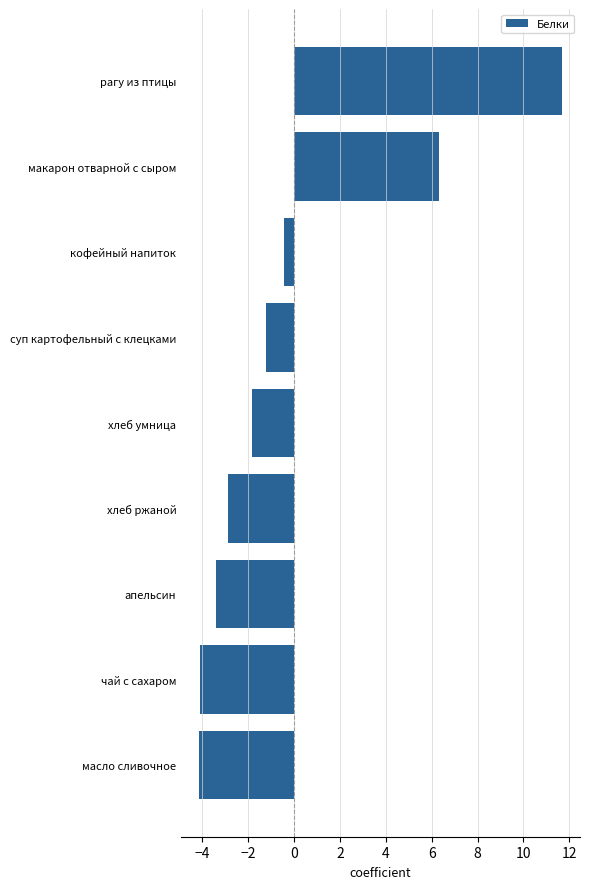

How many series are shown in this chart?

1